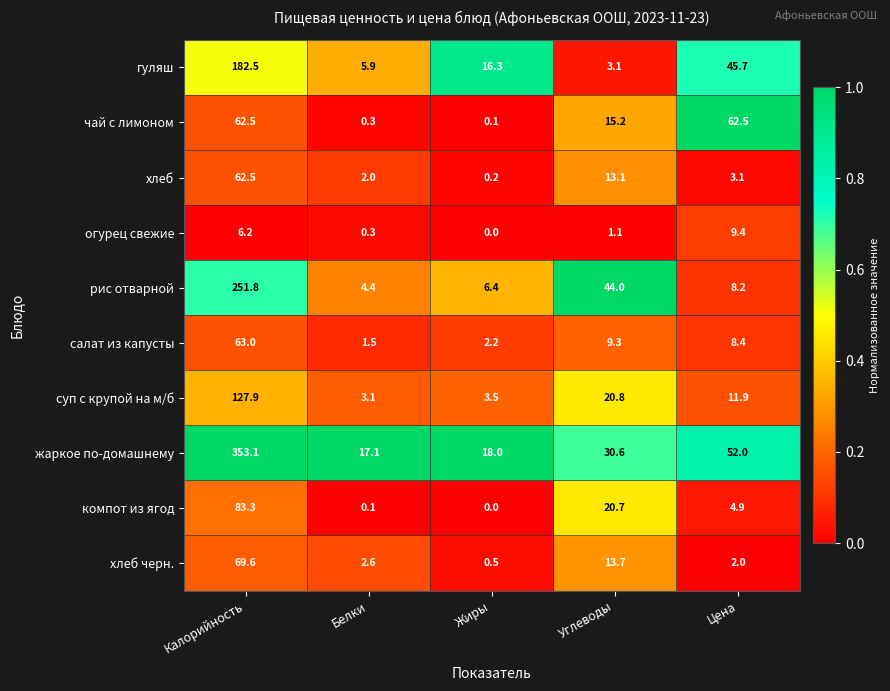

Is it true that суп с крупой на м/б equals 11.9 at Цена?

True